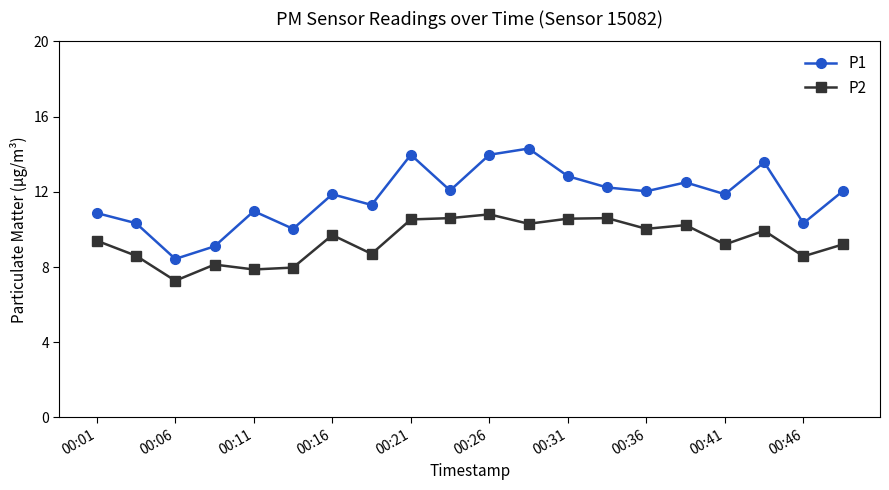

Which series has the largest total across all categories?

P1